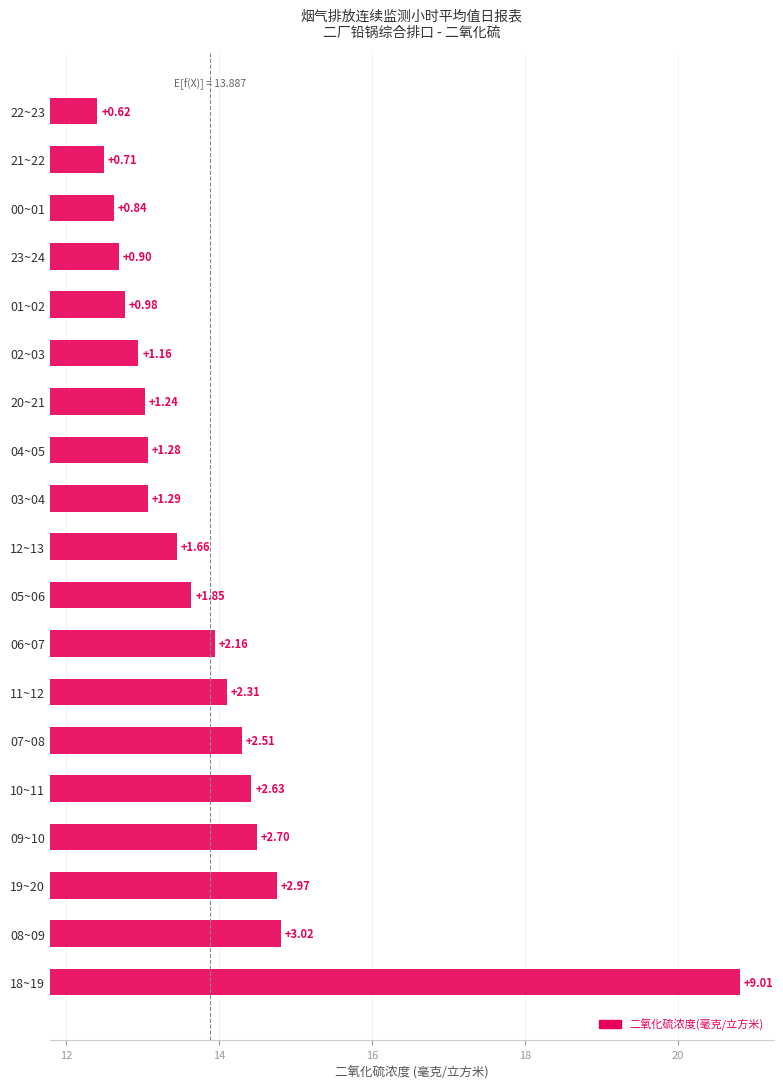

What is the smallest value displayed?

0.6